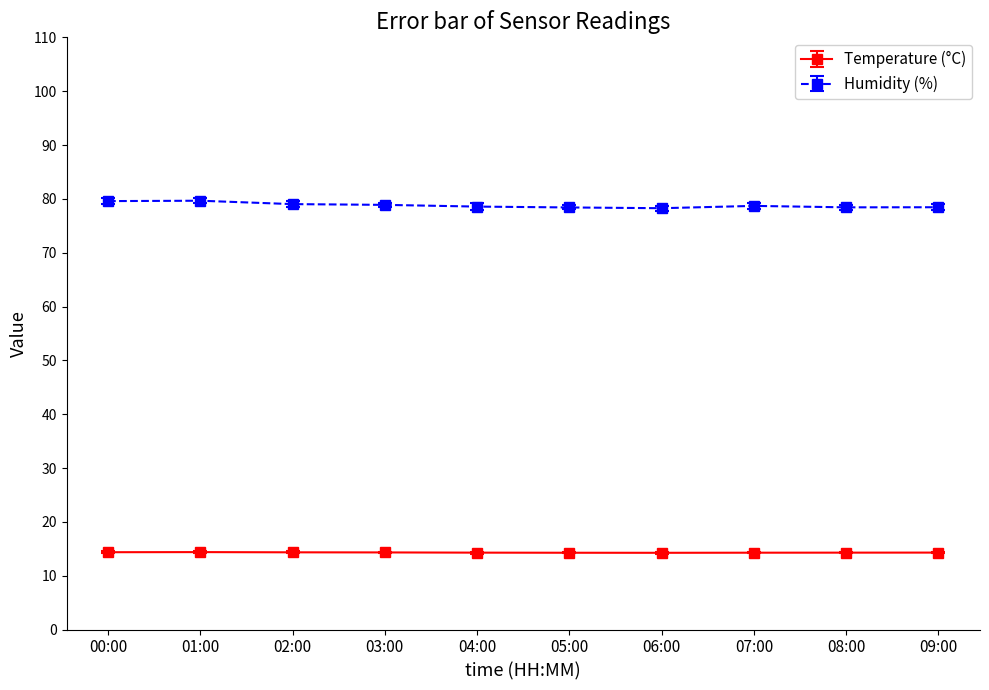

What is the spread (max minus min) of values at 06:00?

64.0